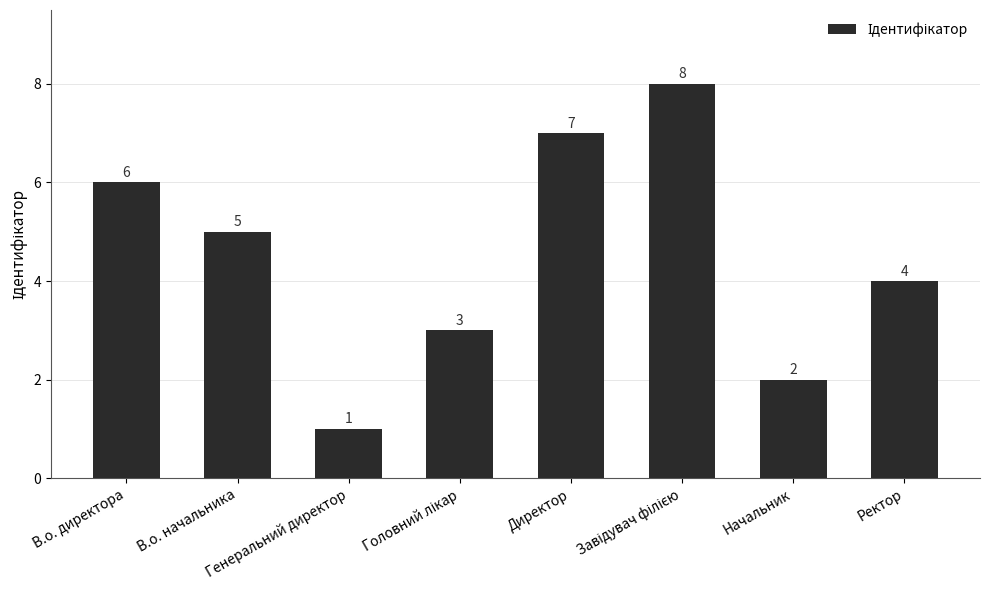

What is the sum of all values?

36